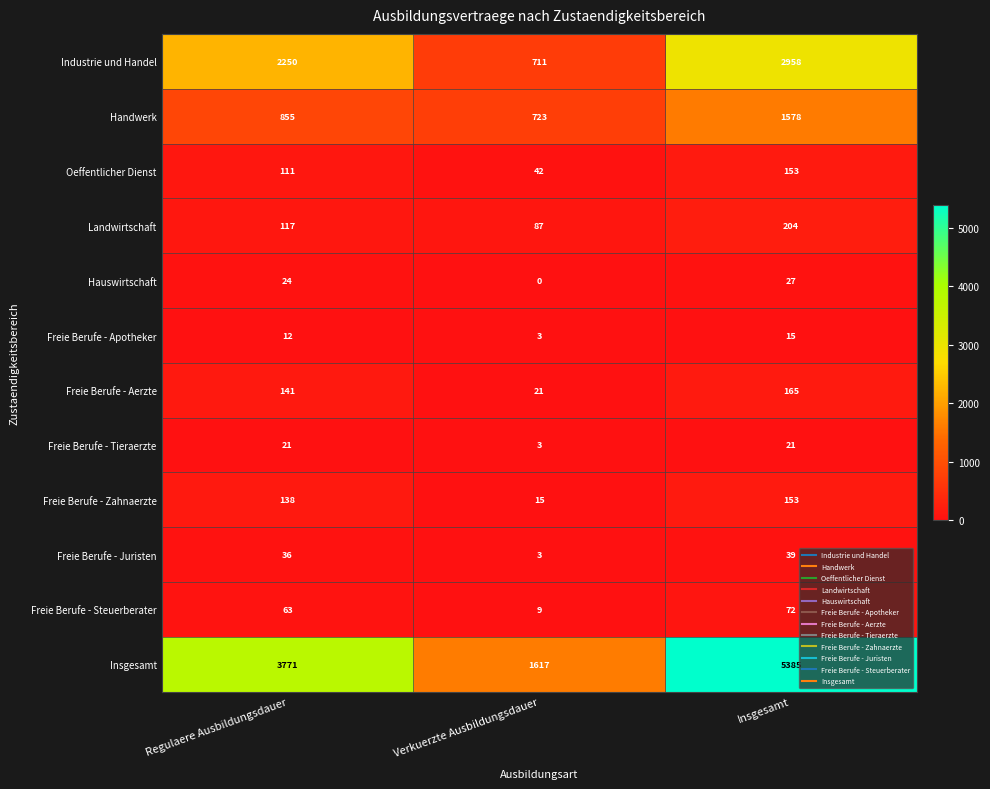

The Freie Berufe - Tieraerzte series shows 3 at Verkuerzte Ausbildungsdauer. True or false?

True